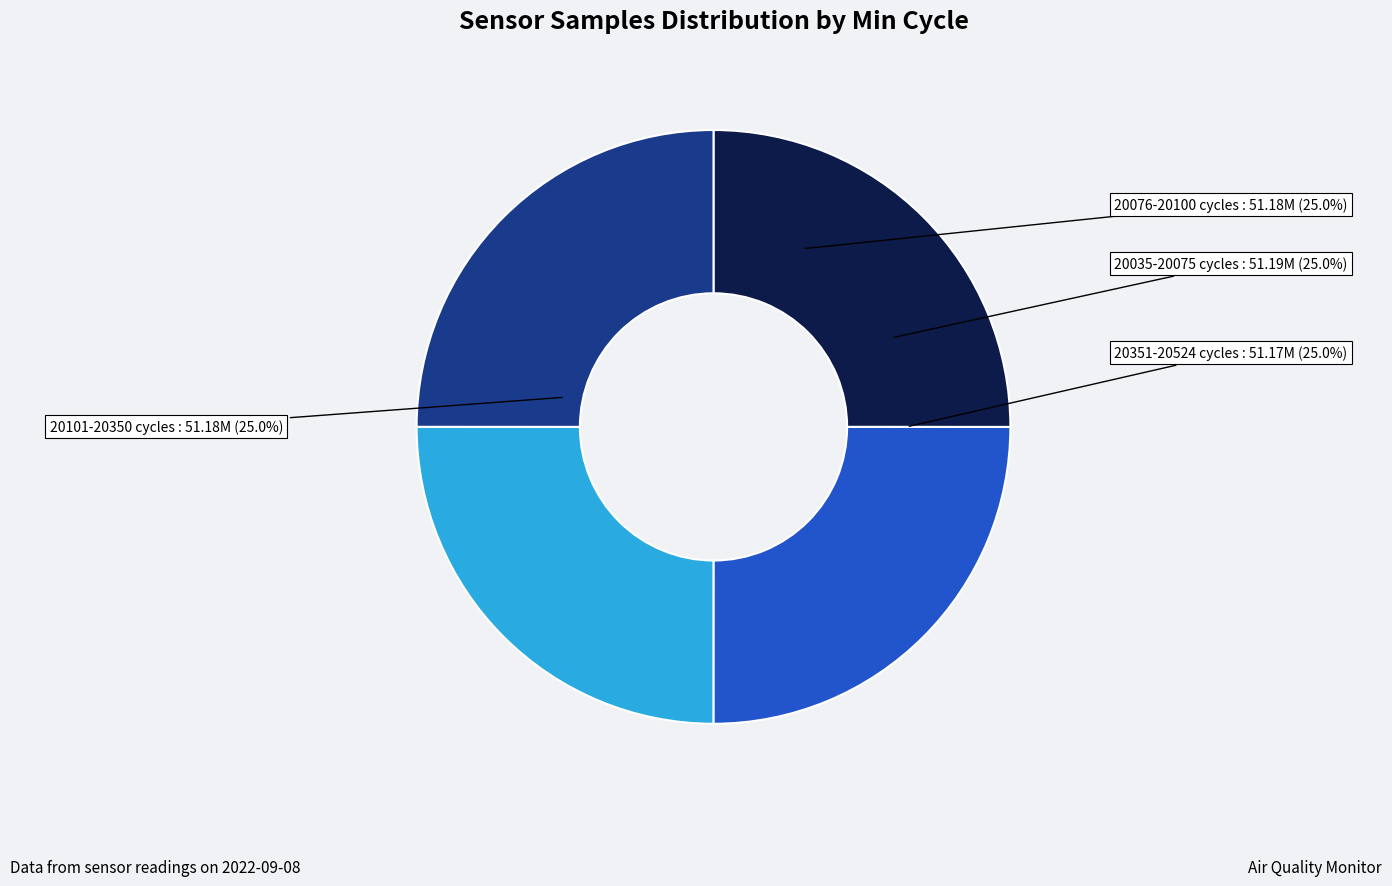

How many segments does this pie chart have?

4